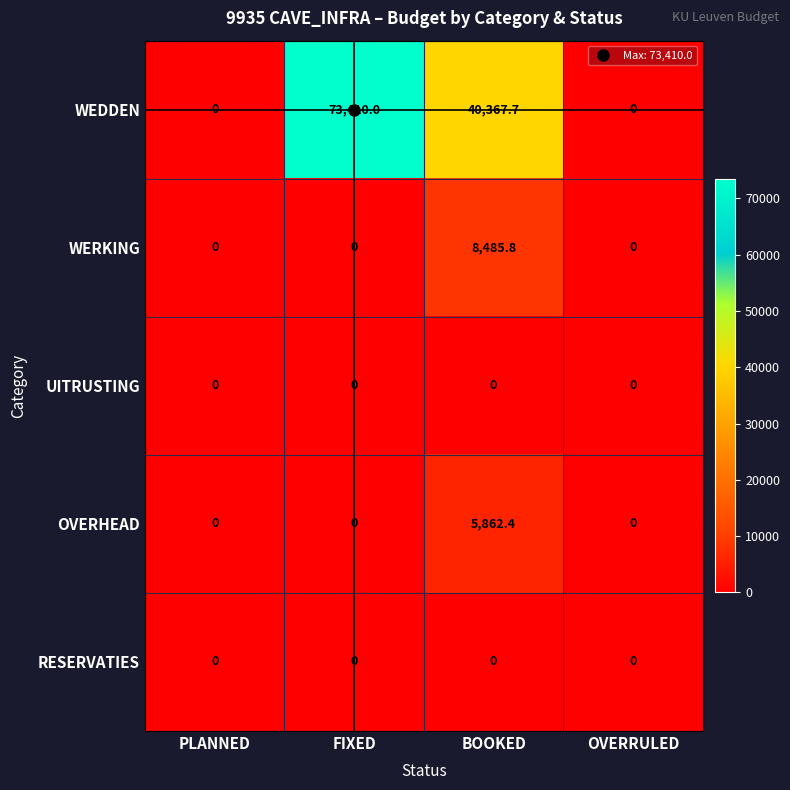

Which series has the largest total across all categories?

WEDDEN